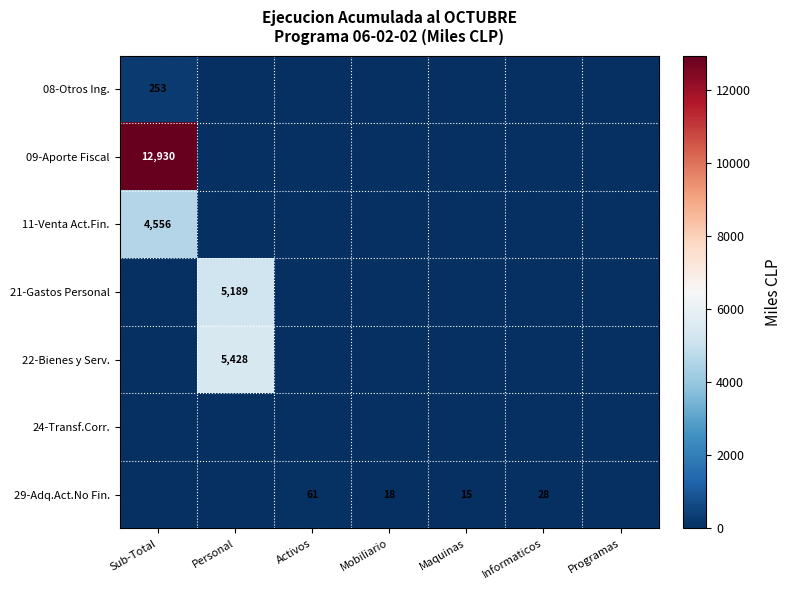

What is the maximum value shown in the chart?

12930